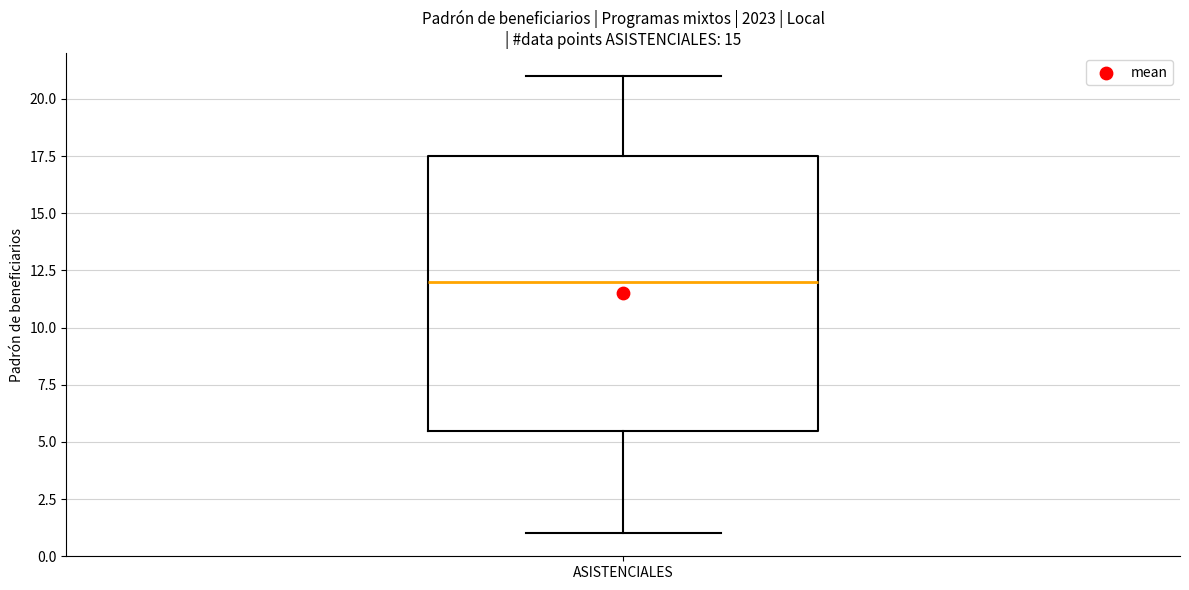

Where does the upper whisker of the box for ASISTENCIALES end on the y-axis? The values are not printed on the chart, so give them approximately, as read against the axis.

21.0